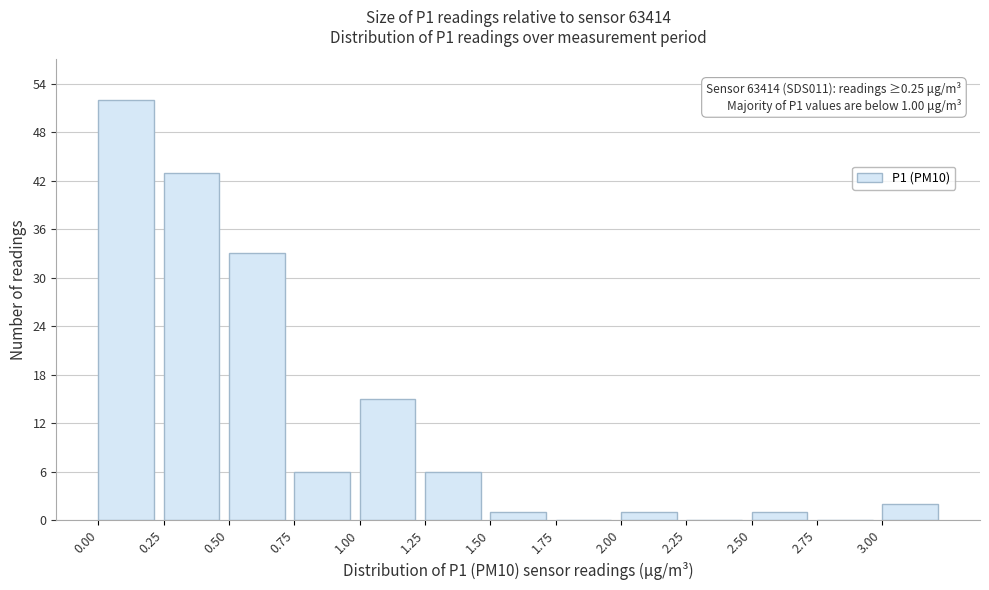

Which range on the x-axis has the tallest bar?

0.00 to 0.25